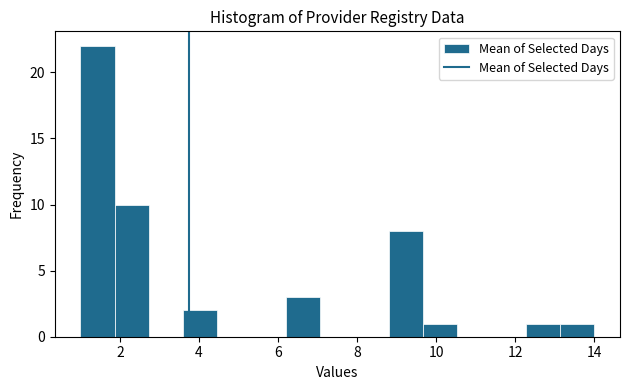

What is the height of the bar covering 6.2 to 7.0 on the x-axis? Neither the bar edges nor the heights are printed on the chart, so give them approximately, as read against the axes.

3